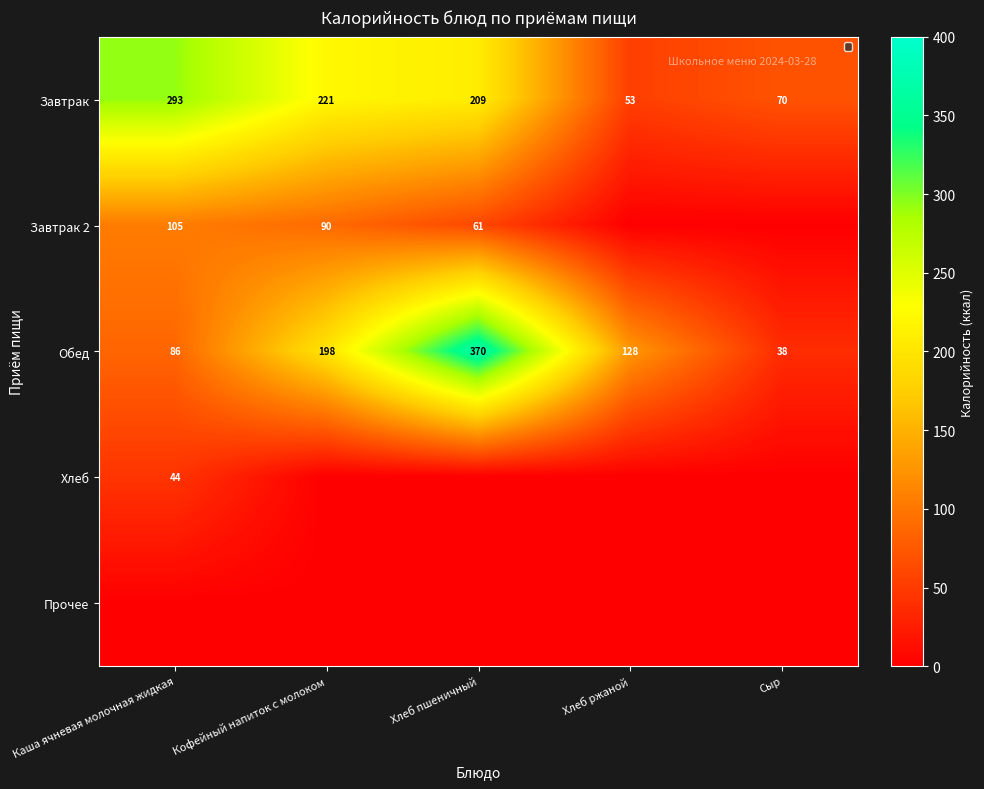

The Завтрак series shows 77.8 at Хлеб ржаной. True or false?

False